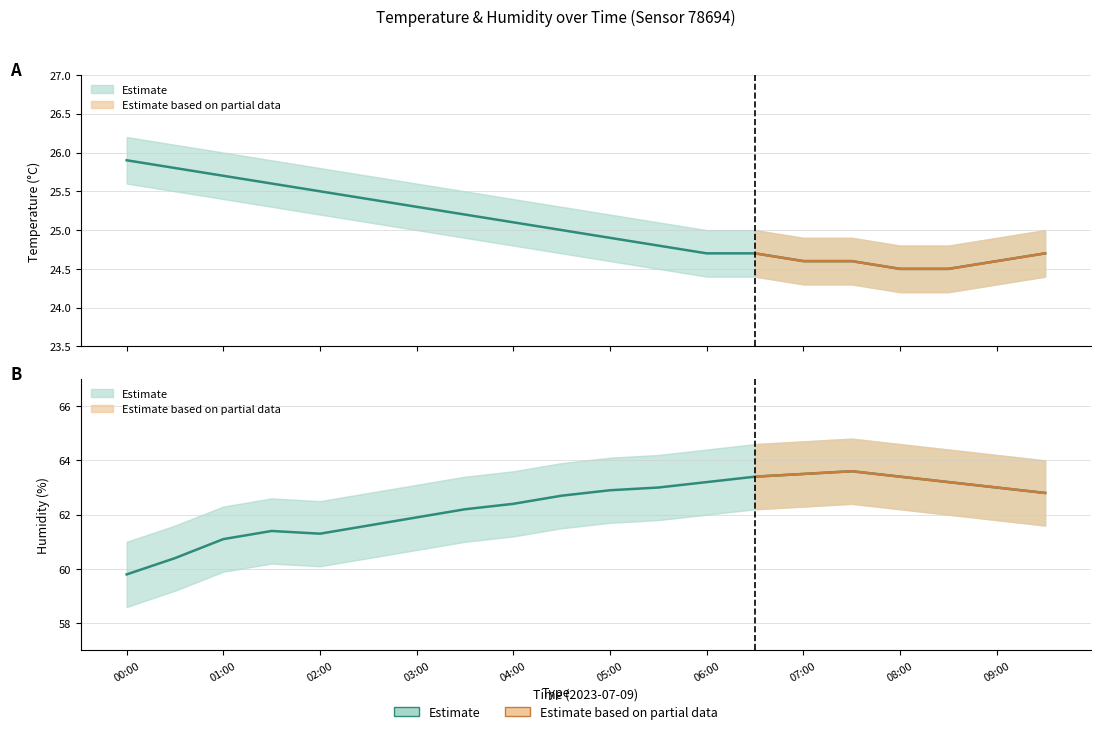

At which label does temperature_upper first exceed 25?

00:00